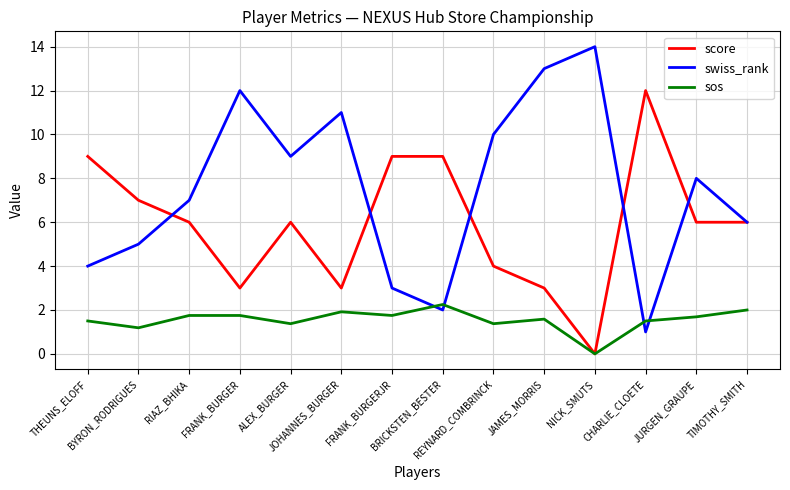

Which series has the largest total across all categories?

swiss_rank